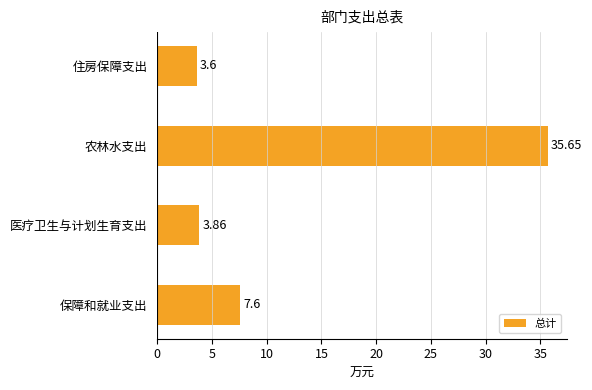

What is the sum of the values at 保障和就业支出 and 住房保障支出?

11.2